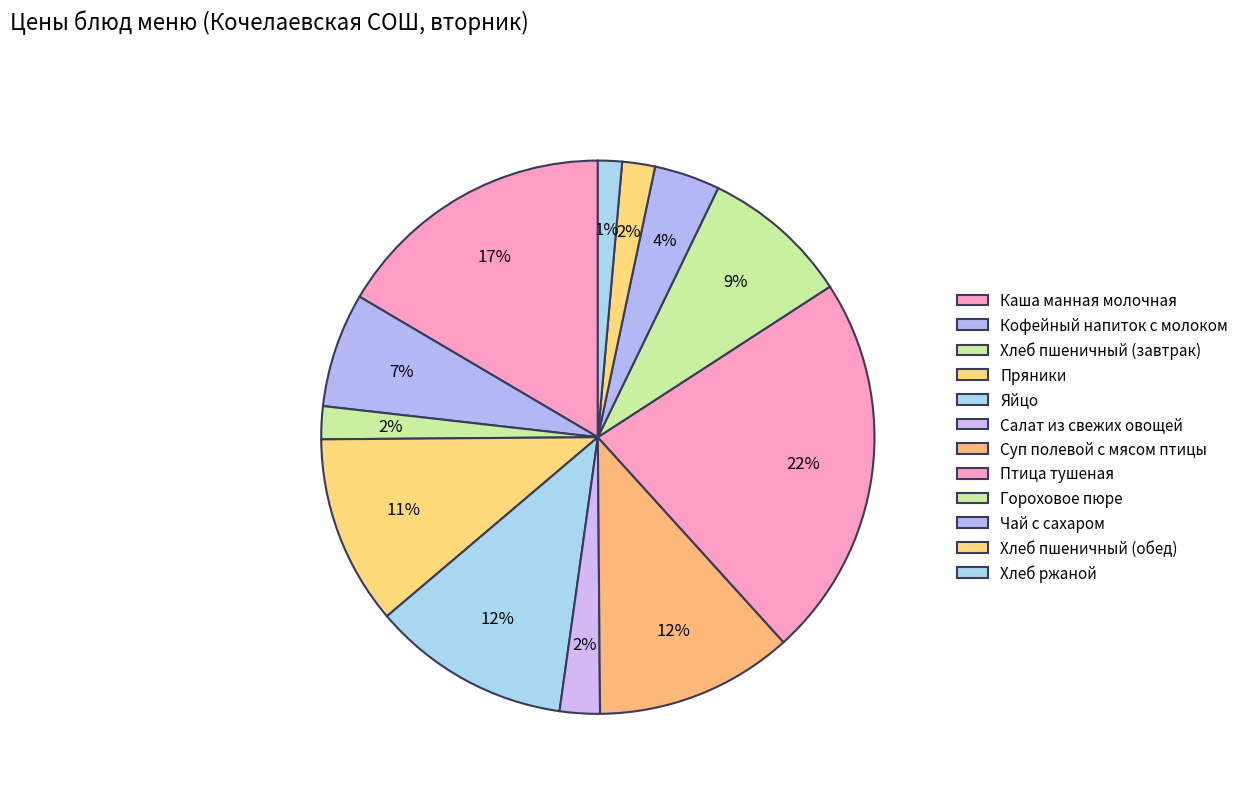

Is there any slice that represents more than half of the pie?

No